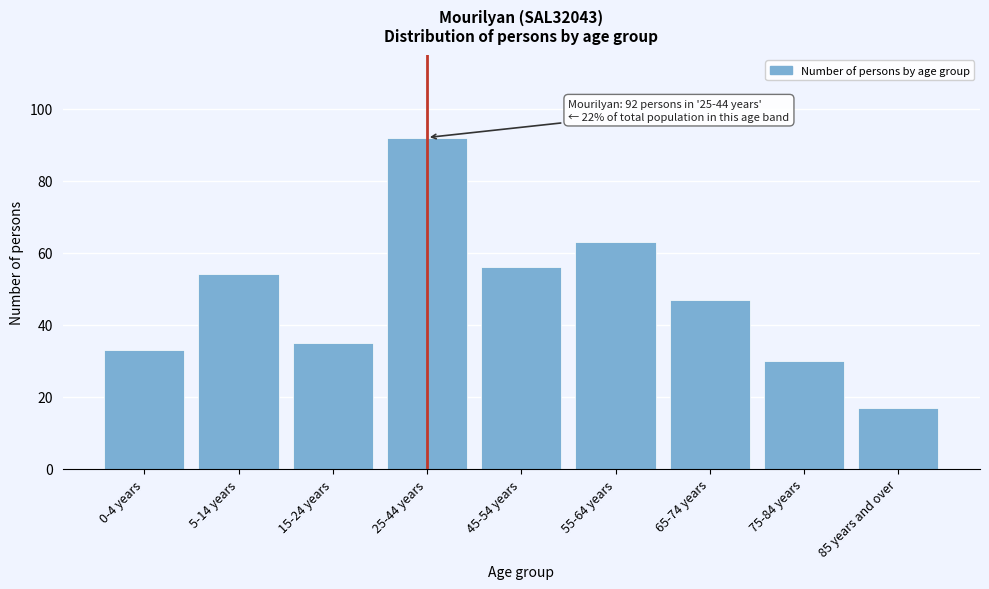

Reading left to right, extract all data points from this chart.

33	54	35	92	56	63	47	30	17